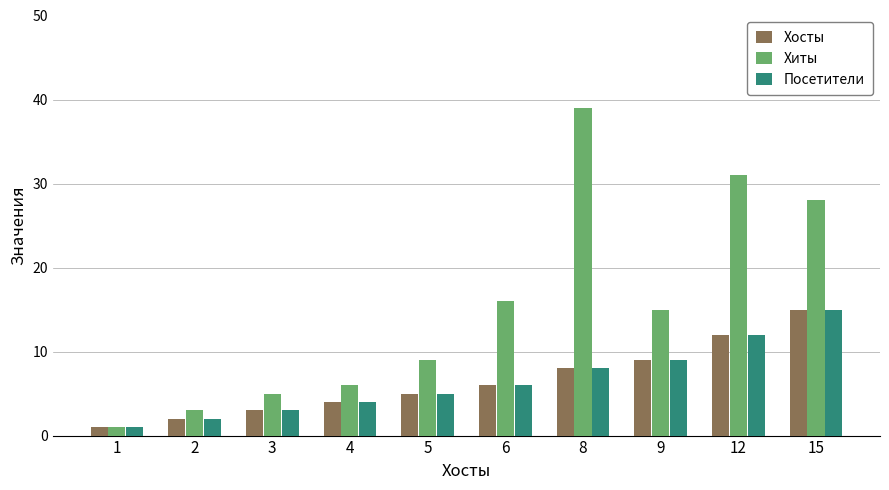

What value does the Хосты series have at 4?

4